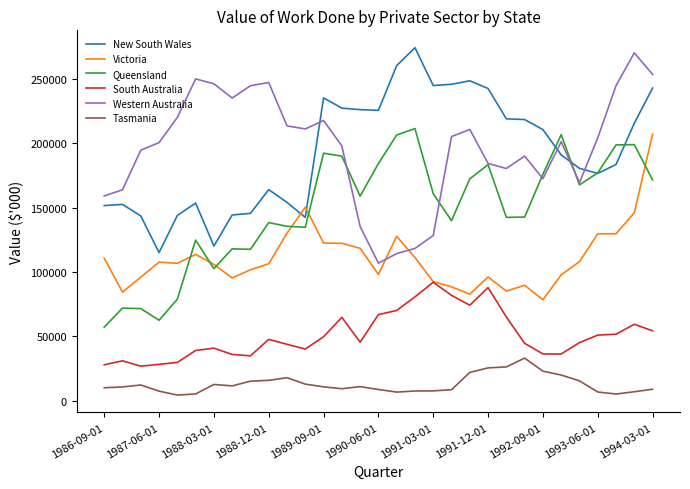

What is the greatest value displayed?

274106